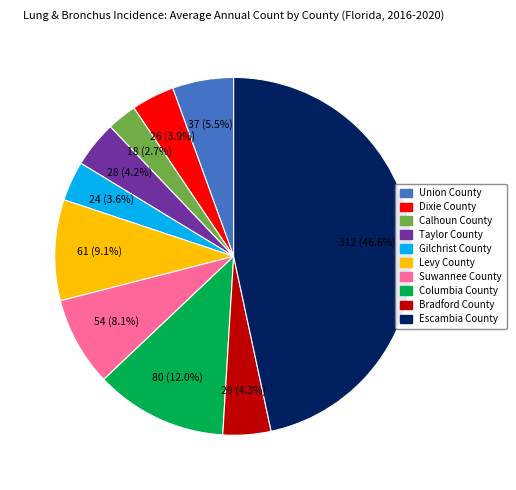

To the nearest percent, what is the combined percentage of Calhoun County and Union County?

8%